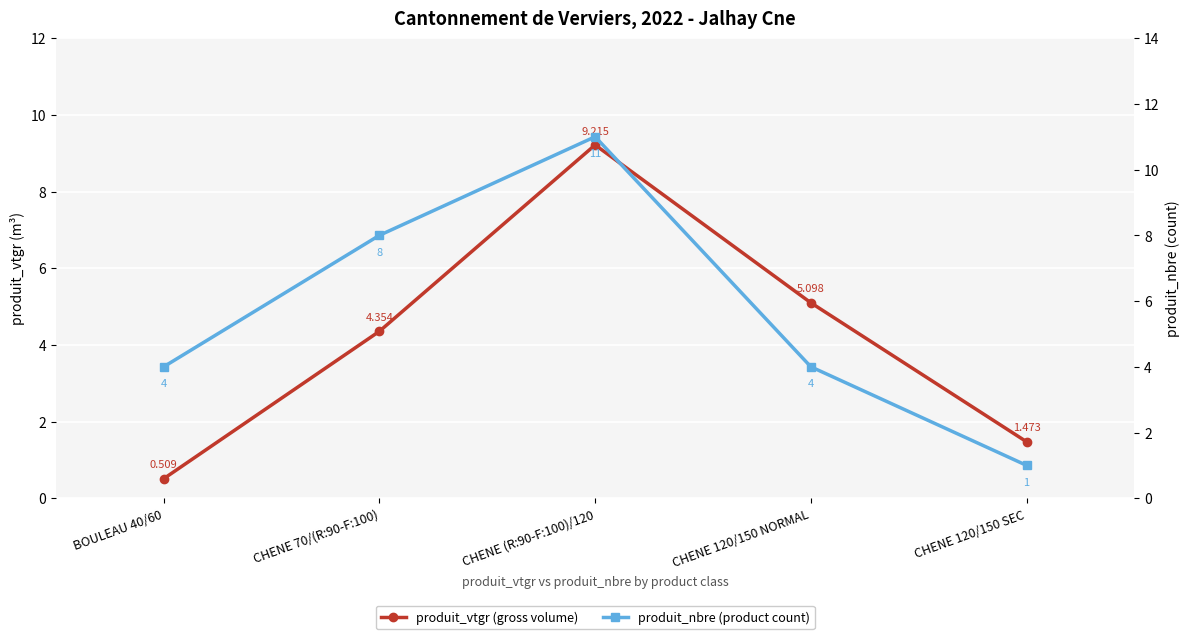

The produit_vtgr (gross volume) series shows 1.5 at CHENE 120/150 SEC. True or false?

True